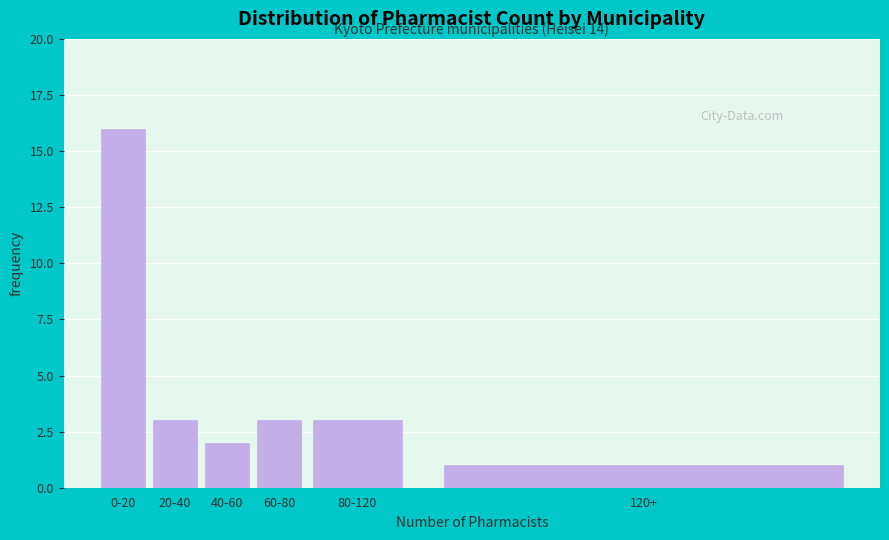

Reading right to left, transcribe all the data shown in this chart.

120+=1	80-120=3	60-80=3	40-60=2	20-40=3	0-20=16